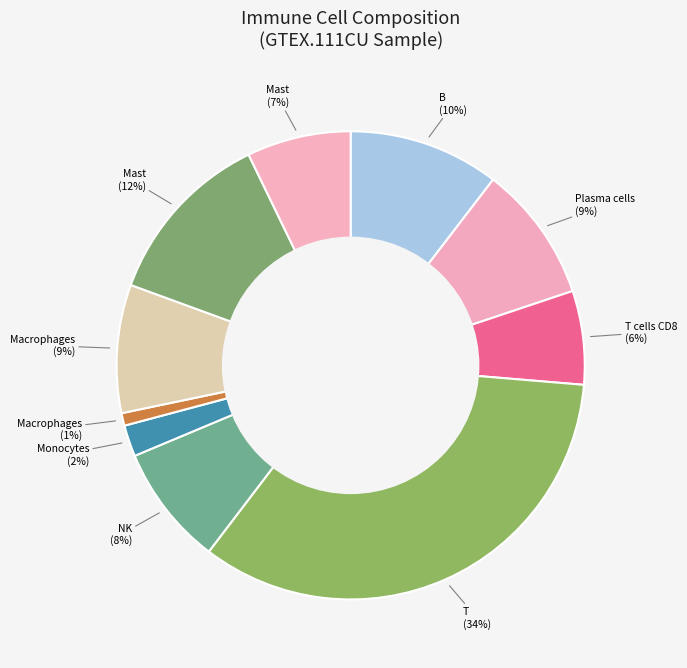

How many slices are in this pie chart?

10